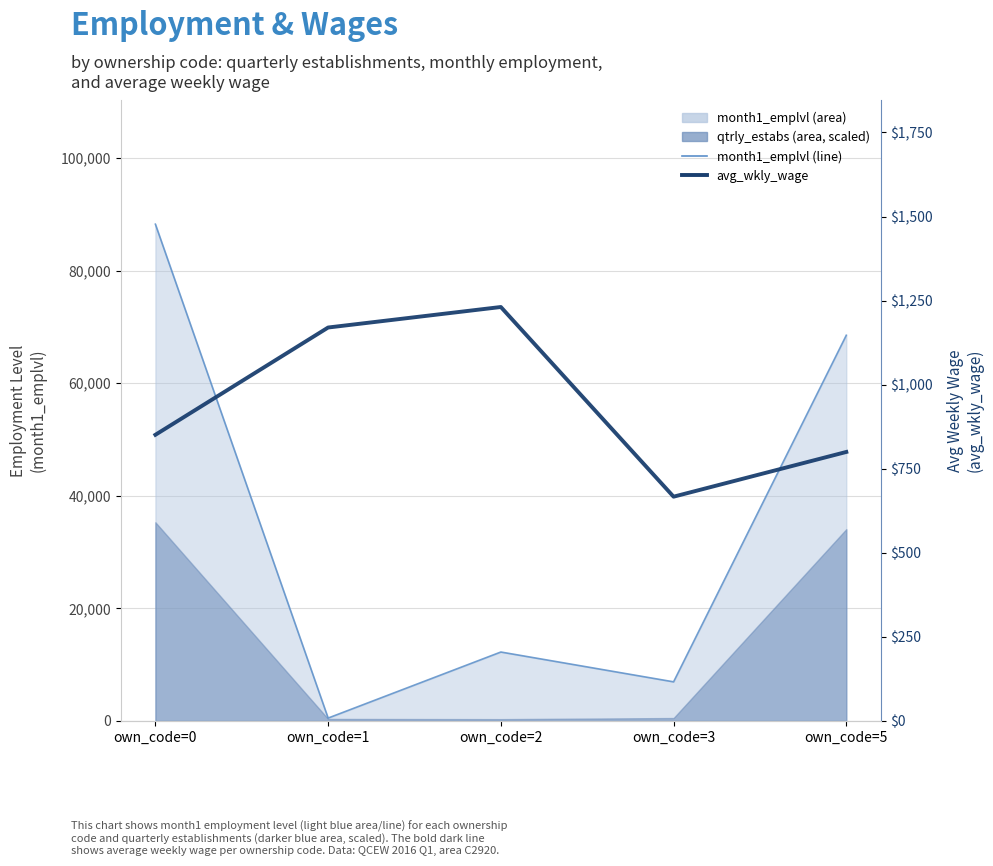

Where is the first local maximum for month1_emplvl (line)?

own_code=2